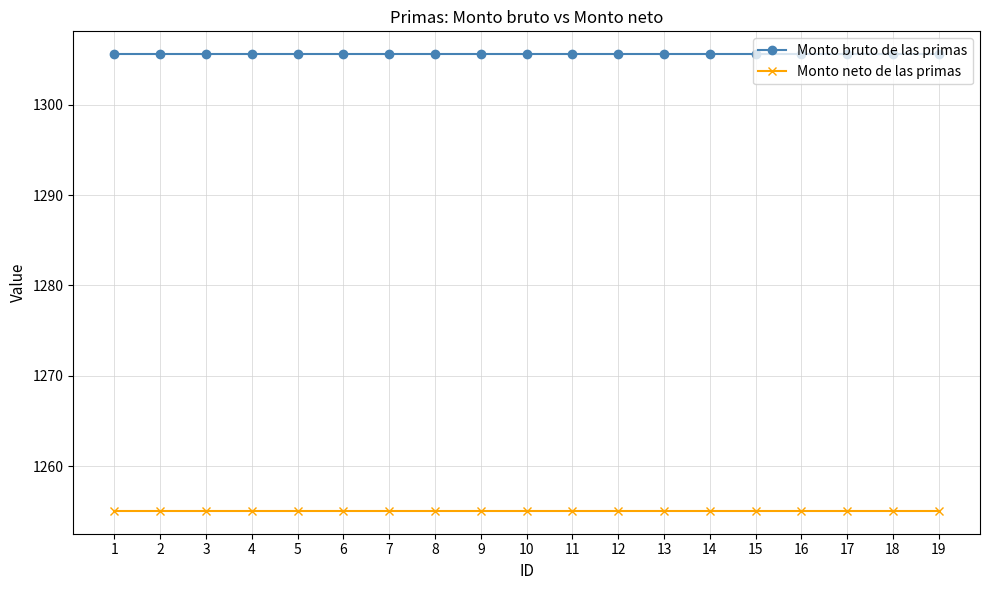

At 1, list the series in order from largest to smallest.

Monto bruto de las primas, Monto neto de las primas